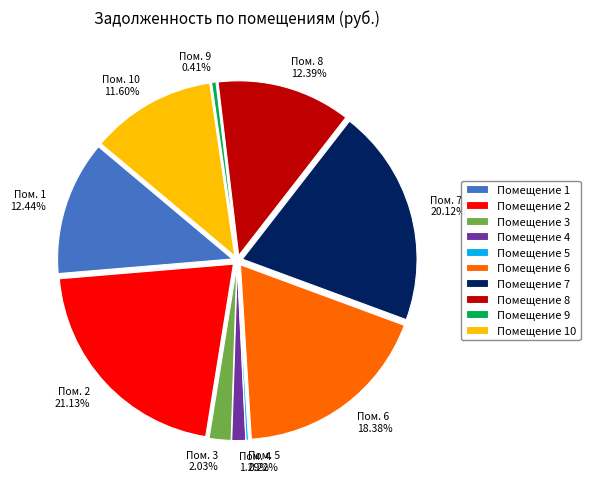

Does any single category account for the majority?

No